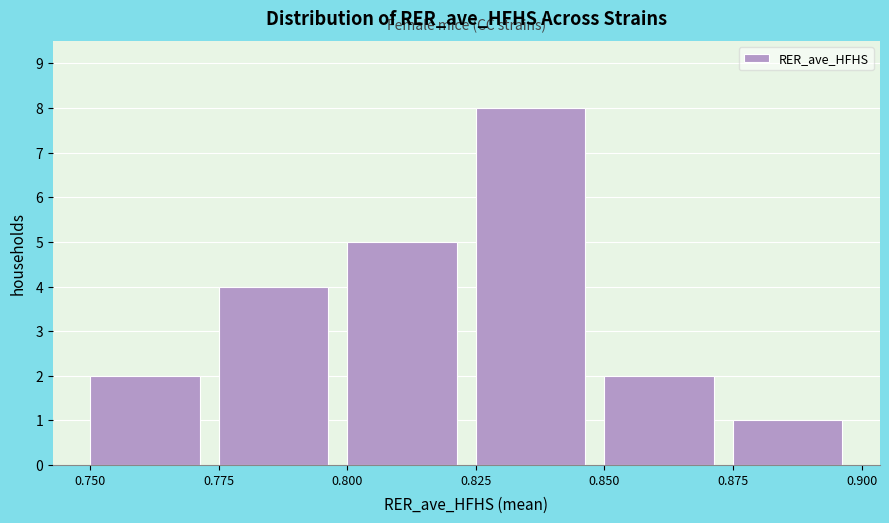

What is the height of the bar covering 0.875 to 0.900 on the x-axis? The values are not printed on the chart, so give them approximately, as read against the axis.

1